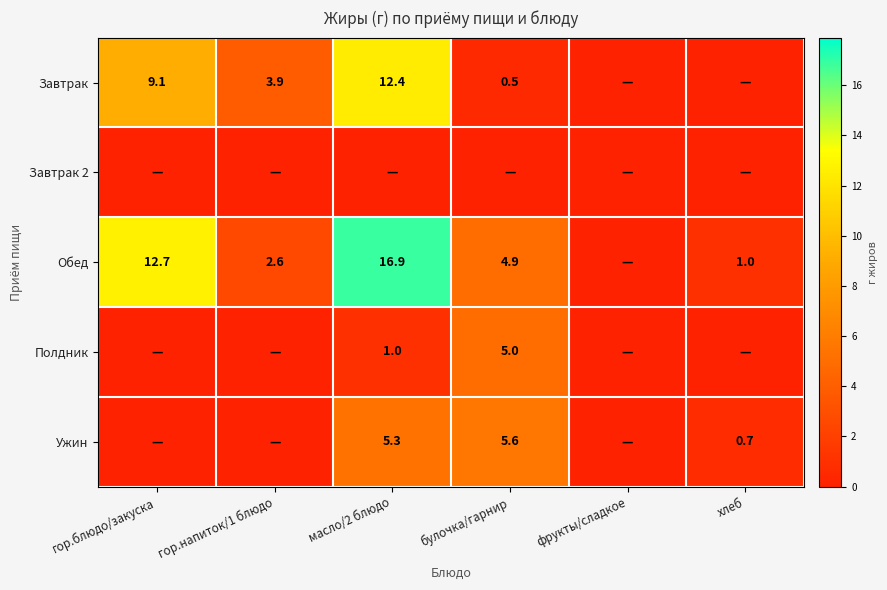

Is it true that Обед equals 0.3 at хлеб?

False